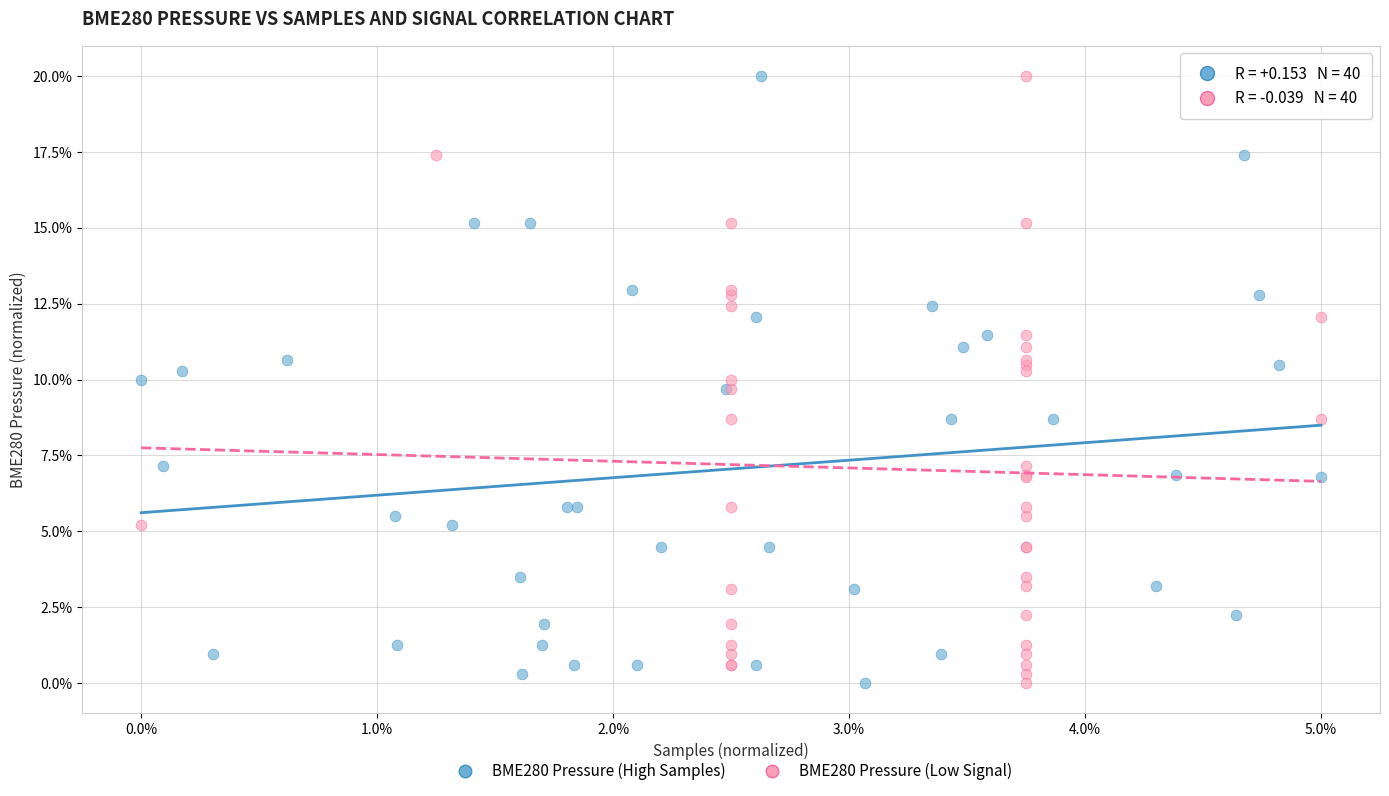

What are all the series names shown in the legend?

BME280 Pressure (High Samples), BME280 Pressure (Low Signal)